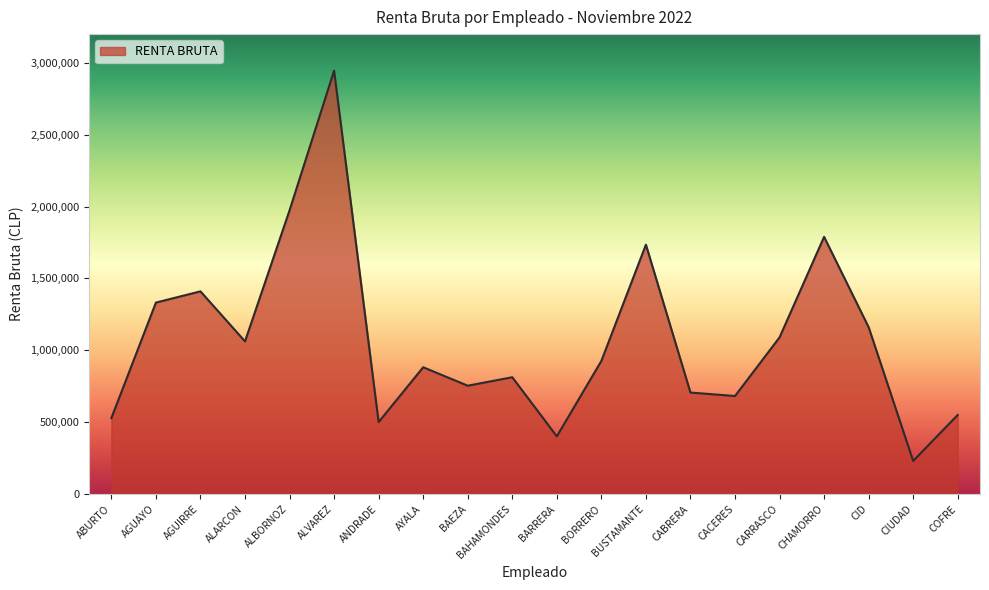

The value at ALVAREZ is 4599730. True or false?

False